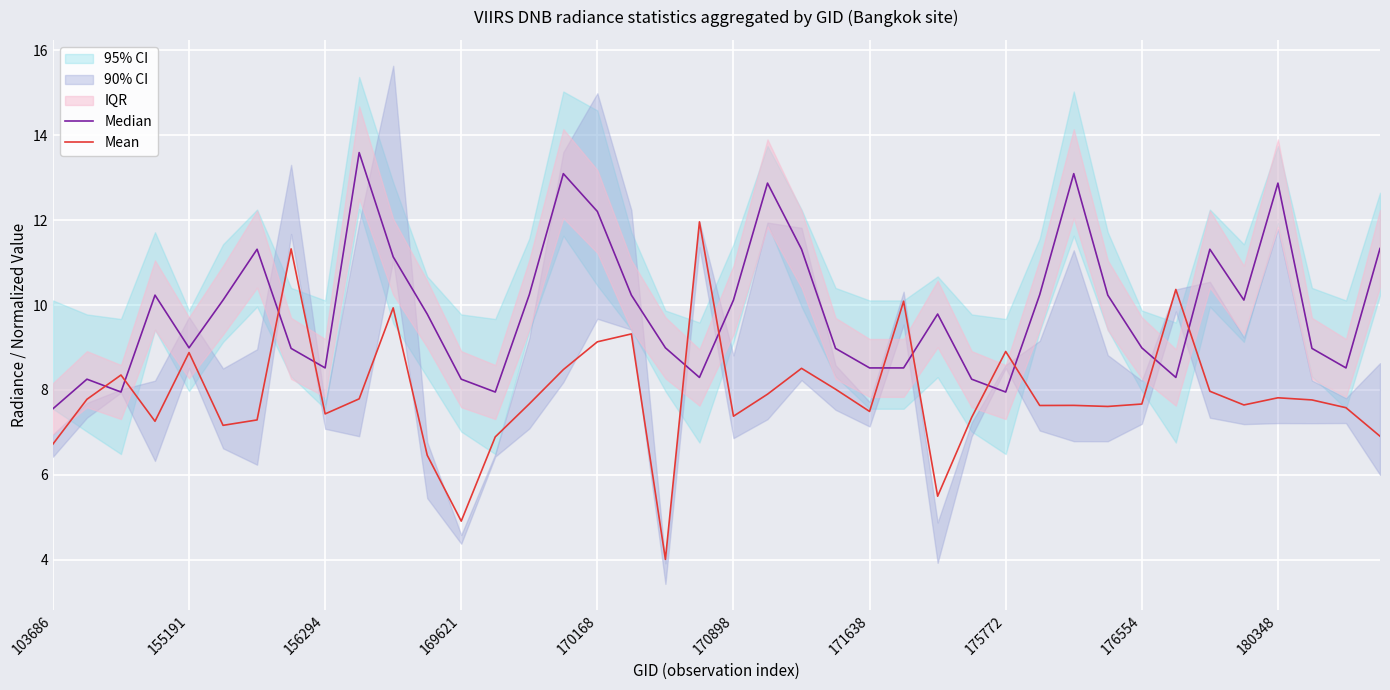

What is the lowest value of the Mean series?

4.0